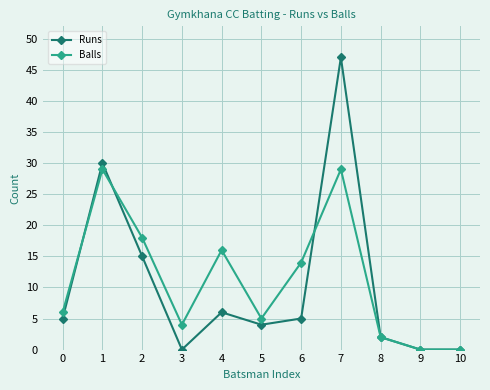

Count the number of data series in this chart.

2